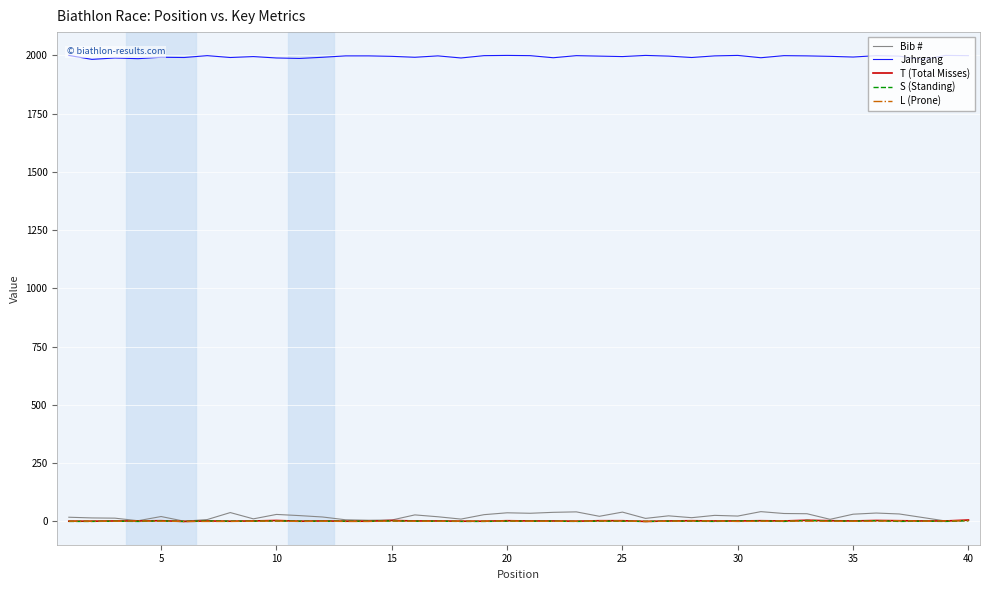

How many series are shown in this chart?

5